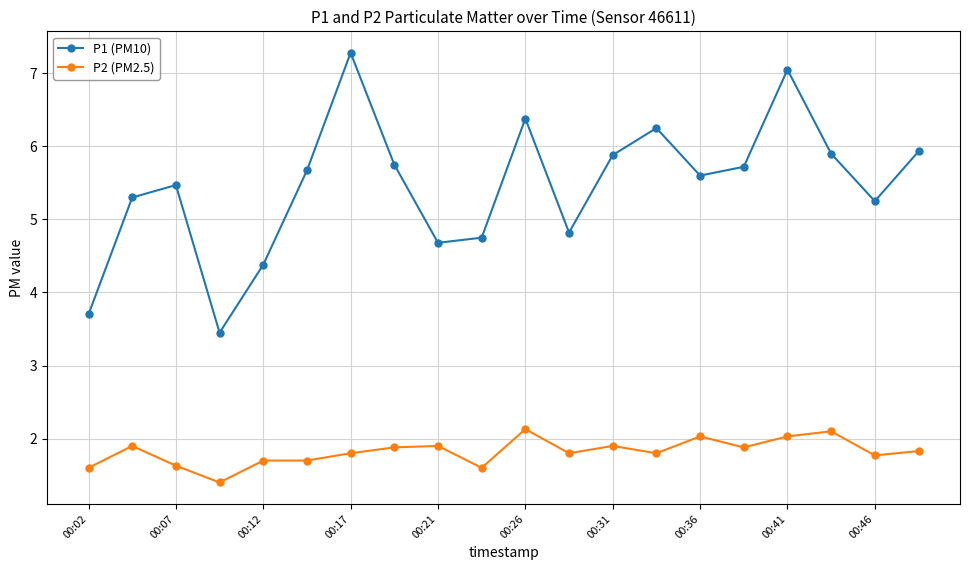

In P1 (PM10), how many points are lower than both neighbors (excluding endpoints)?

5